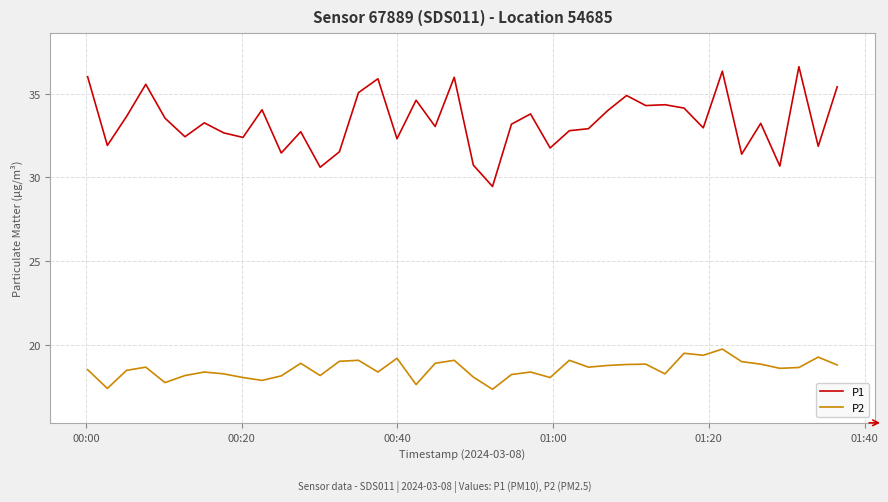

Which series has the largest total across all categories?

P1